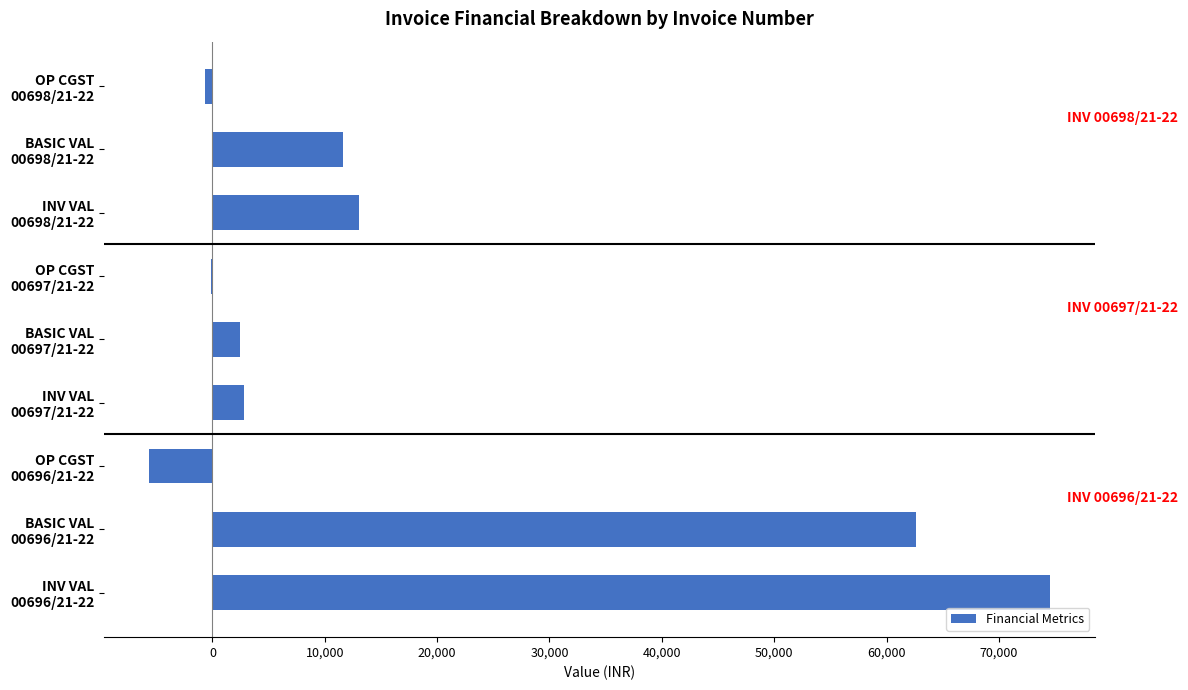

What is the average value?

17847.6